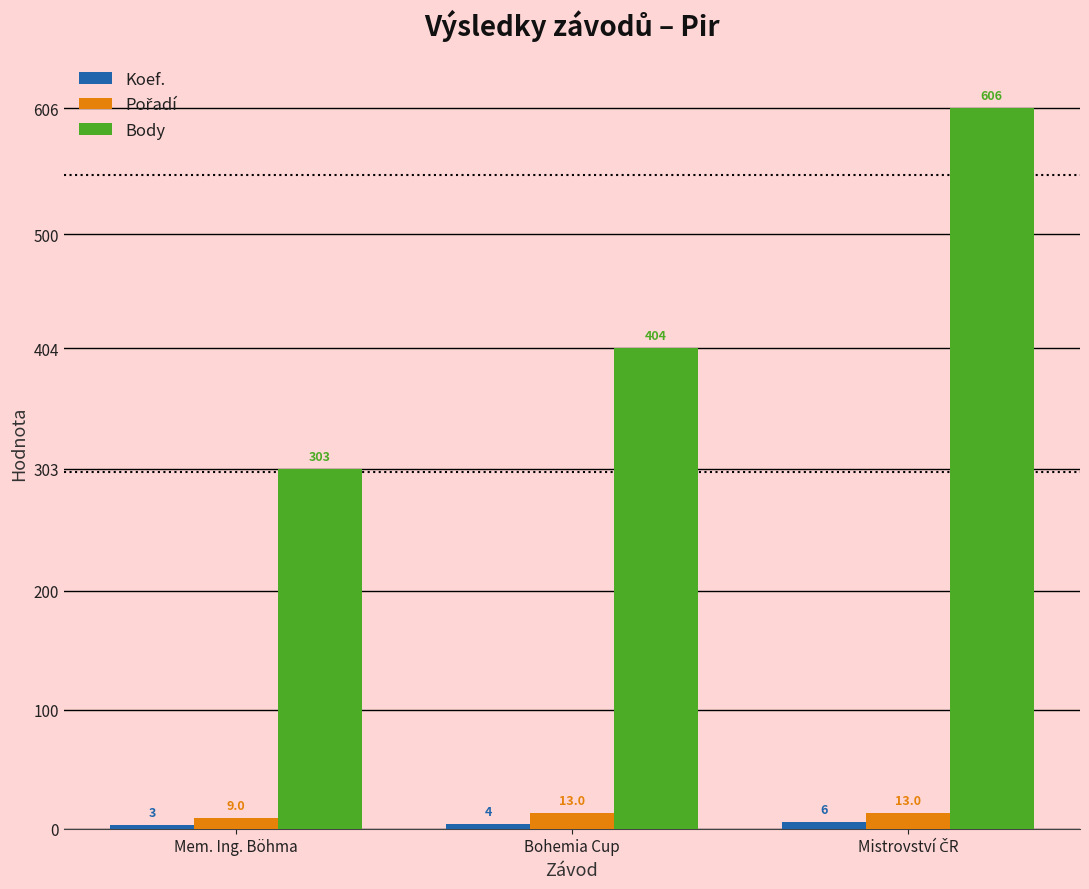

Are the bars horizontal?

No